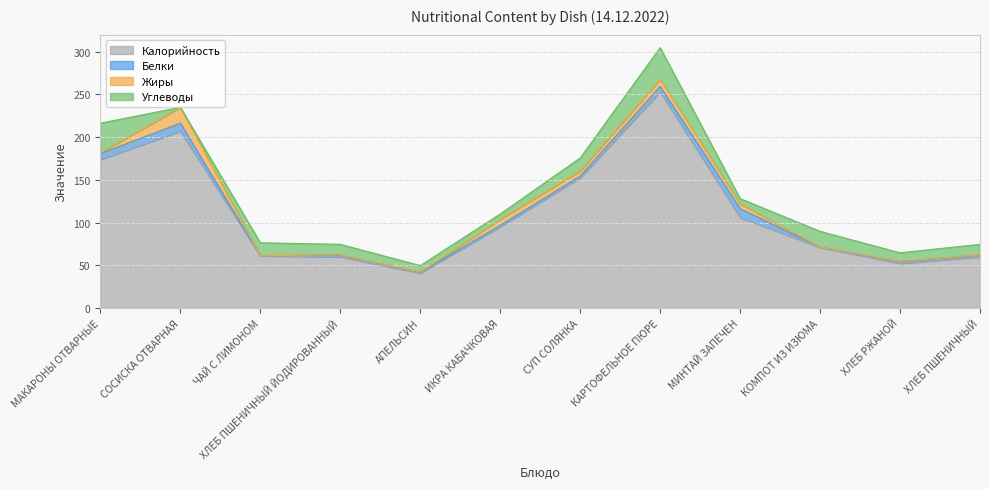

At which category does Углеводы reach its first local valley?

СОСИСКА ОТВАРНАЯ